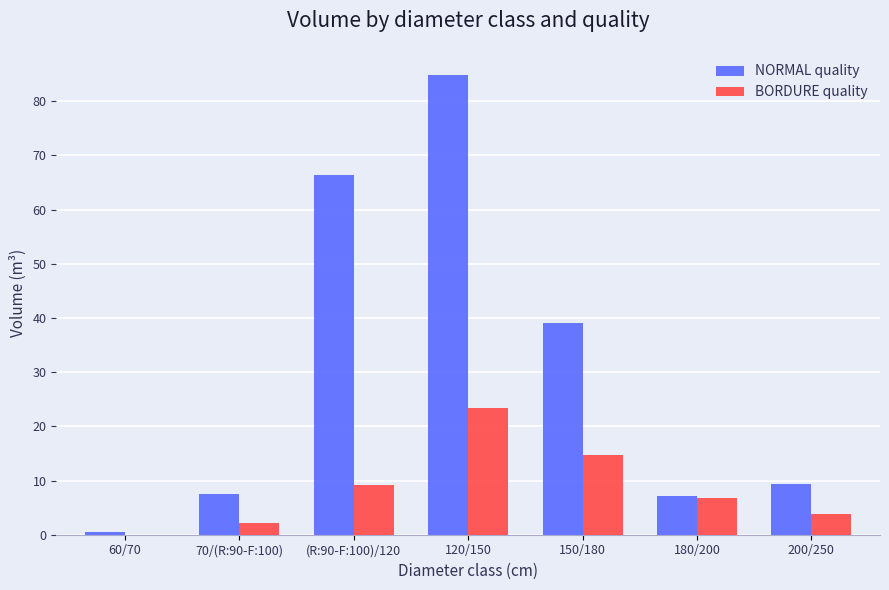

What is the sum of all BORDURE quality values?

60.2